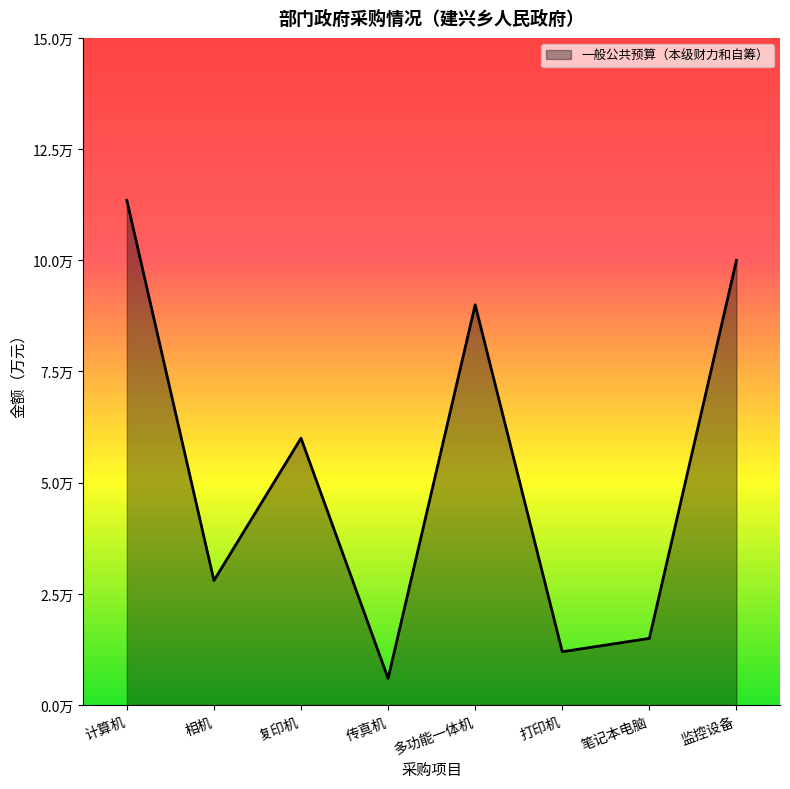

How many interior local valleys (lower than both neighbors) does the data have?

3